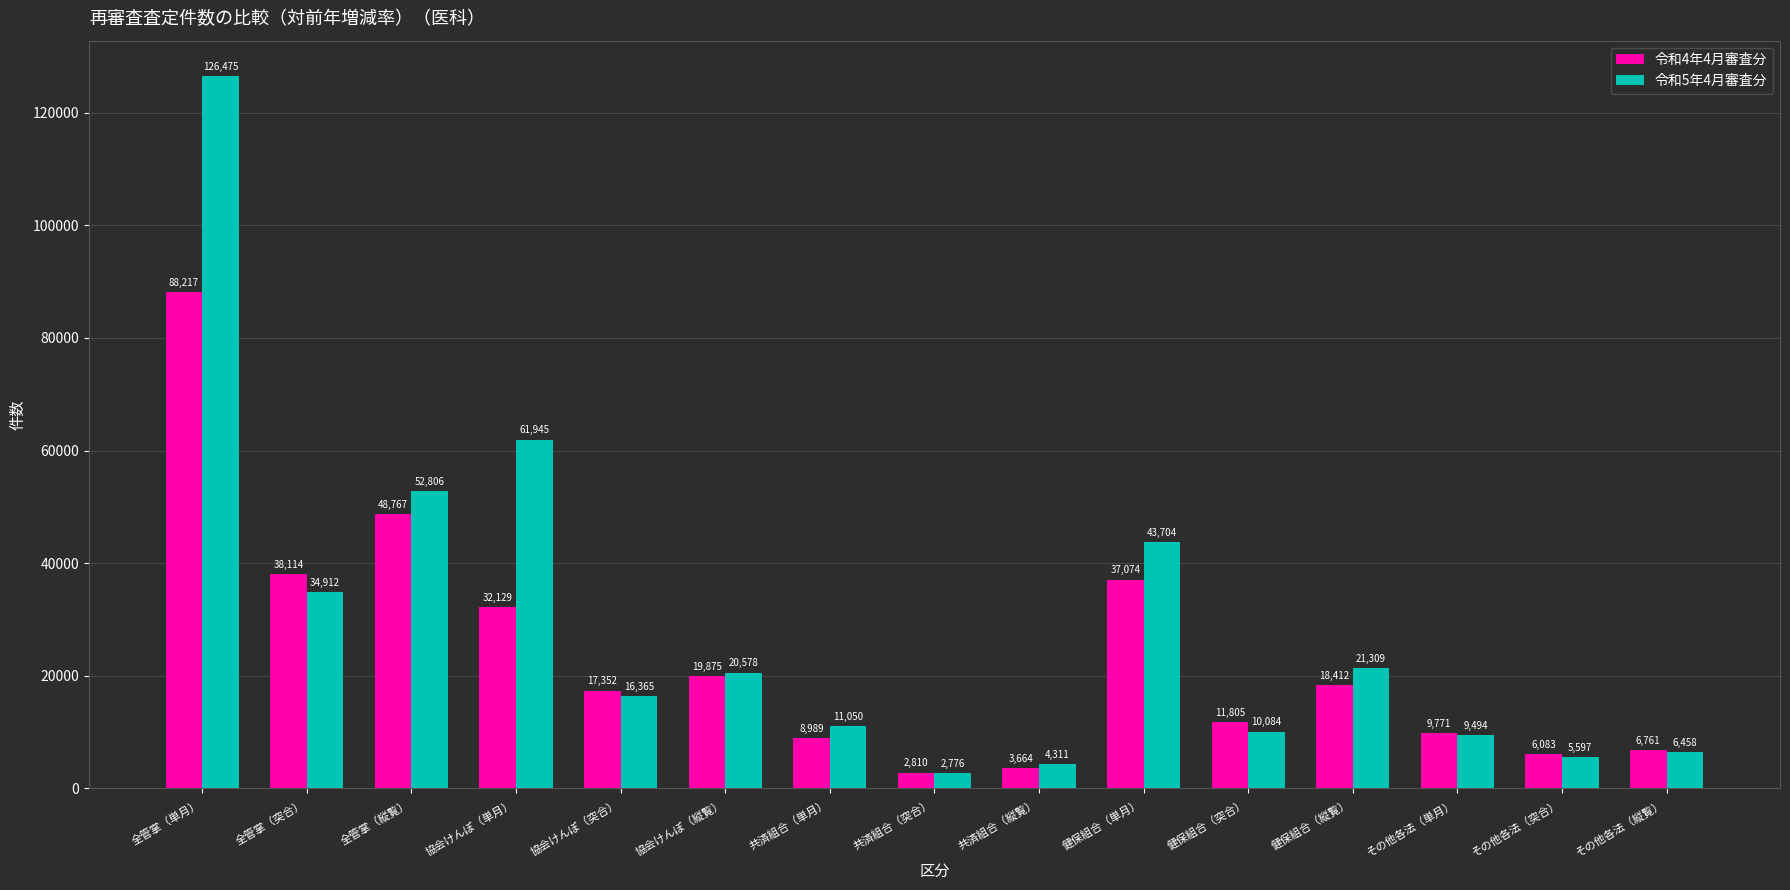

What is the maximum value for 令和5年4月審査分?

126475